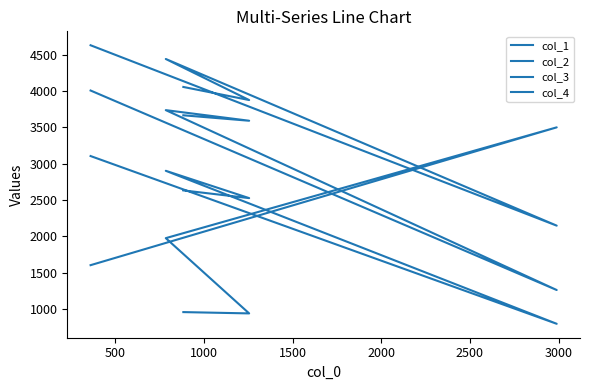

How many lines are shown in the chart?

4